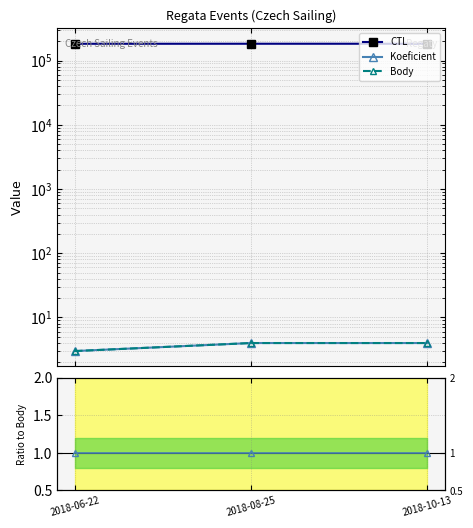

Between 2018-06-22 and 2018-10-13, which is larger?

2018-10-13